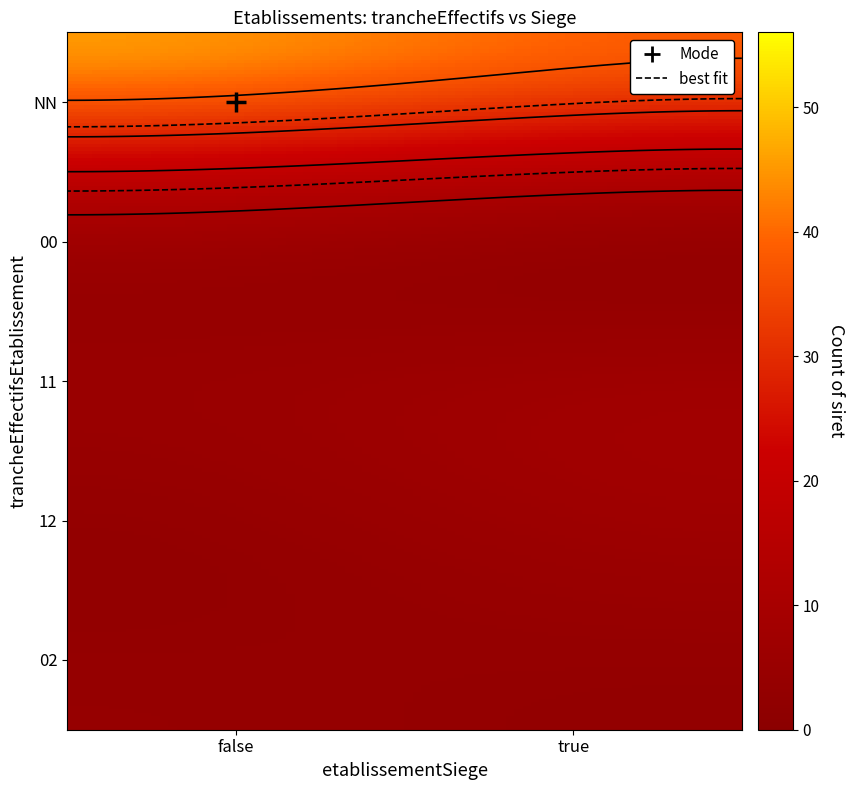

What is the difference between the maximum and minimum values?

42